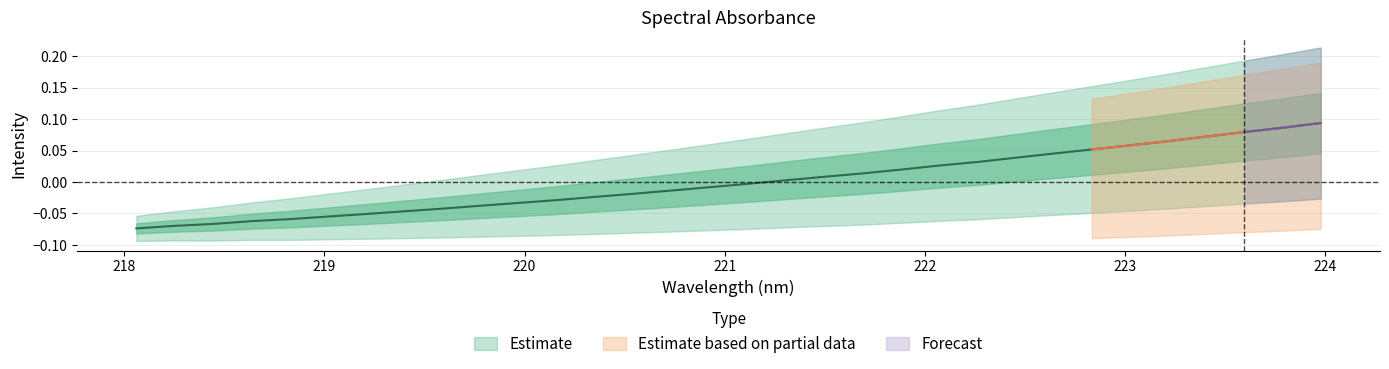

Reading right to left, transcribe all the data shown in this chart.

223.9802=0.1	223.7895=0.1	223.5987=0.1	223.408=0.1	223.2172=0.1	223.0264=0.1	222.8355=0.1	222.6447=0.0	222.4538=0.0	222.263=0.0	222.0721=0.0	221.8812=0.0	221.6902=0.0	221.4993=0.0	221.3083=0.0	221.1174=-0.0	220.9264=-0.0	220.7354=-0.0	220.5444=-0.0	220.3533=-0.0	220.1623=-0.0	219.9712=-0.0	219.7801=-0.0	219.589=-0.0	219.3979=-0.0	219.2067=-0.1	219.0156=-0.1	218.8244=-0.1	218.6332=-0.1	218.442=-0.1	218.2508=-0.1	218.0596=-0.1